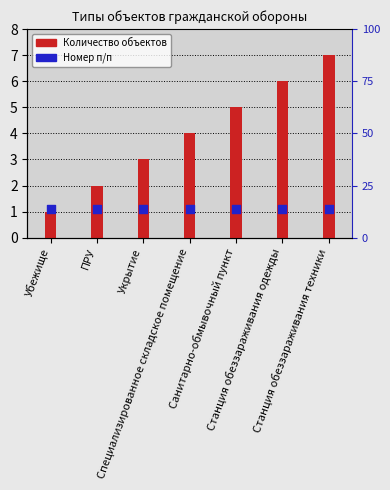

Is the value of Количество объектов at Убежище greater than the value of Номер п/п at Убежище?

No